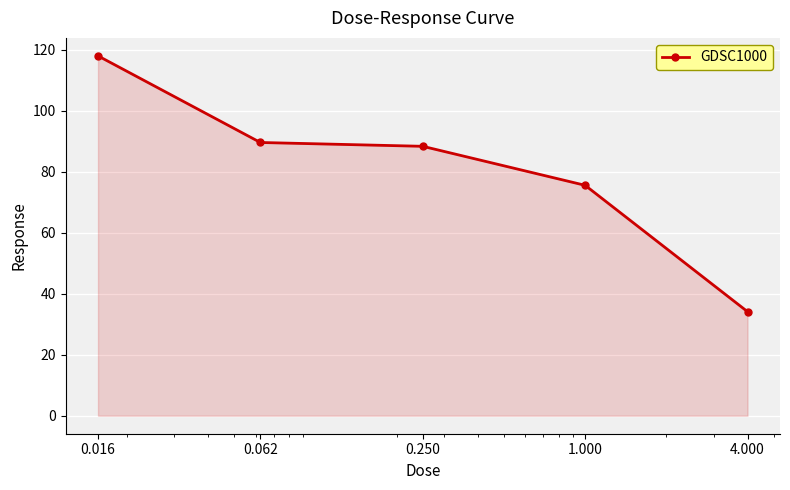

What is the difference between the maximum and minimum values?

83.9